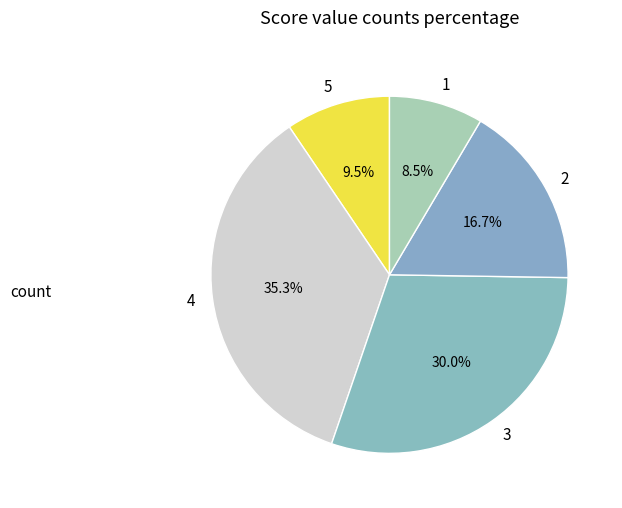

To the nearest percent, what is the average slice percentage?

20%